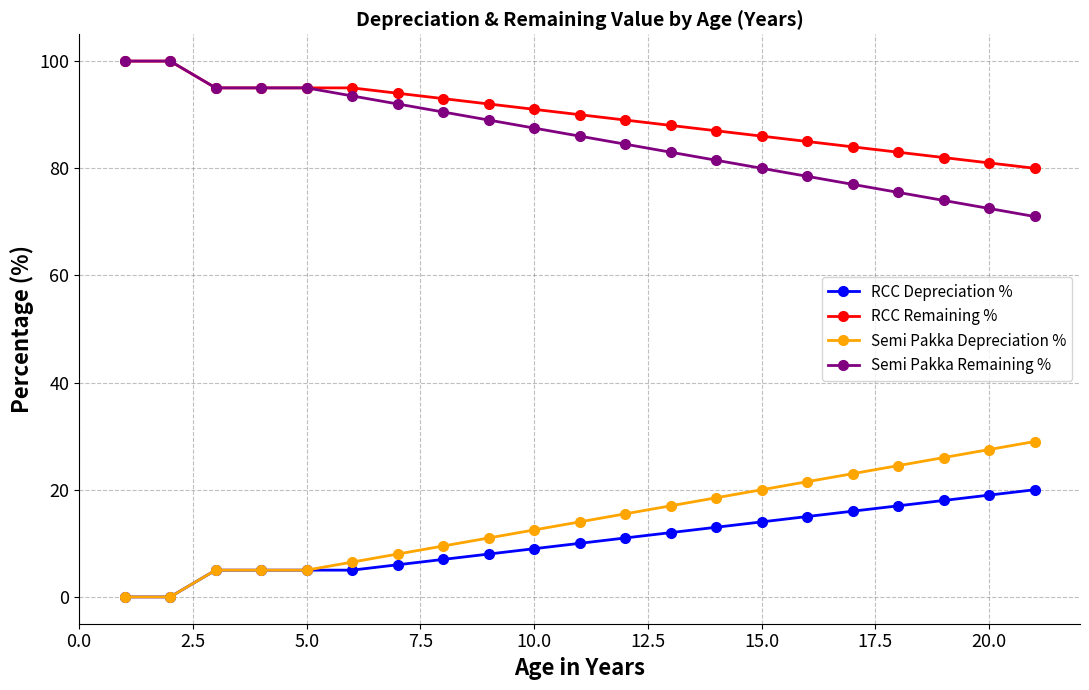

True or false: RCC Depreciation % and Semi Pakka Remaining % intersect in this chart.

False